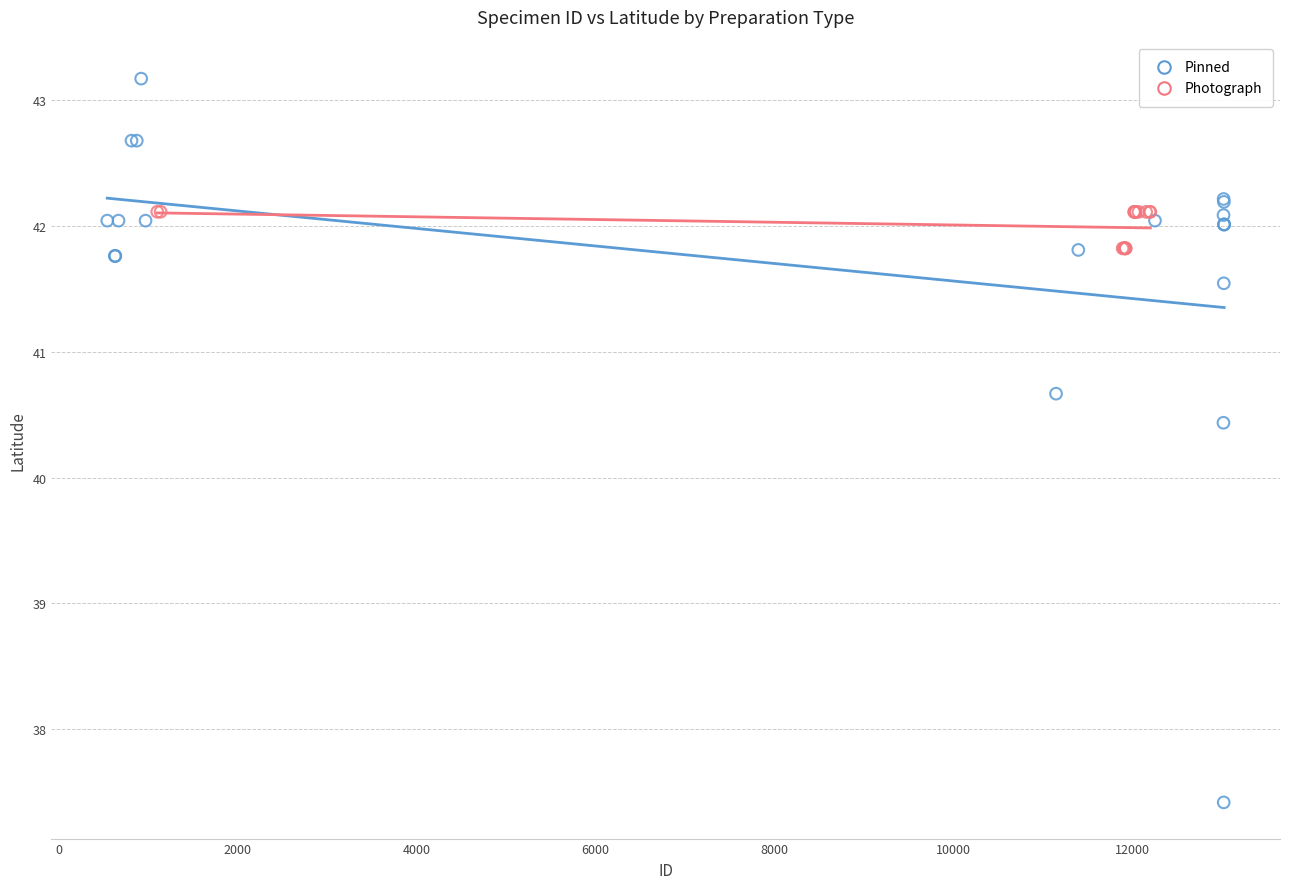

Which series has the widest spread of Y values?

Pinned